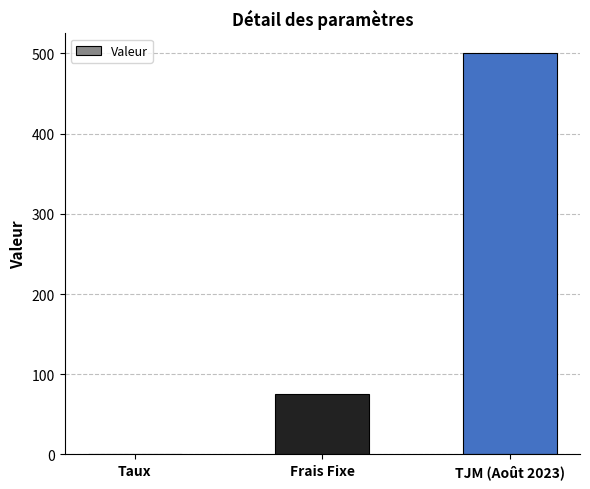

Reading right to left, extract all data points from this chart.

500.0	75.0	0.1